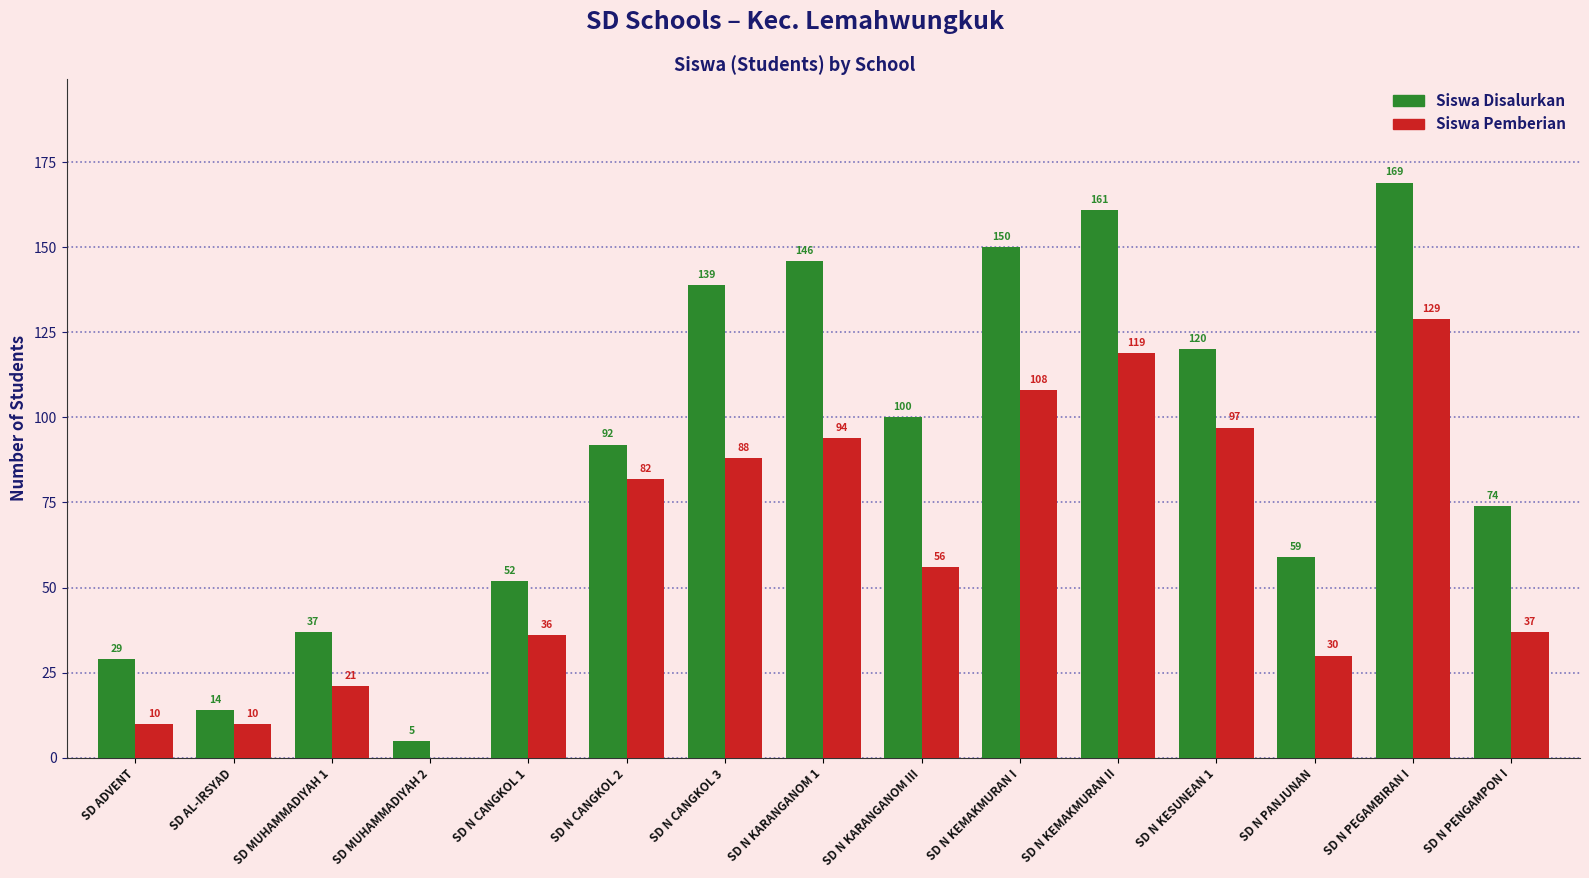

What is the sum of all Siswa Pemberian values?

917